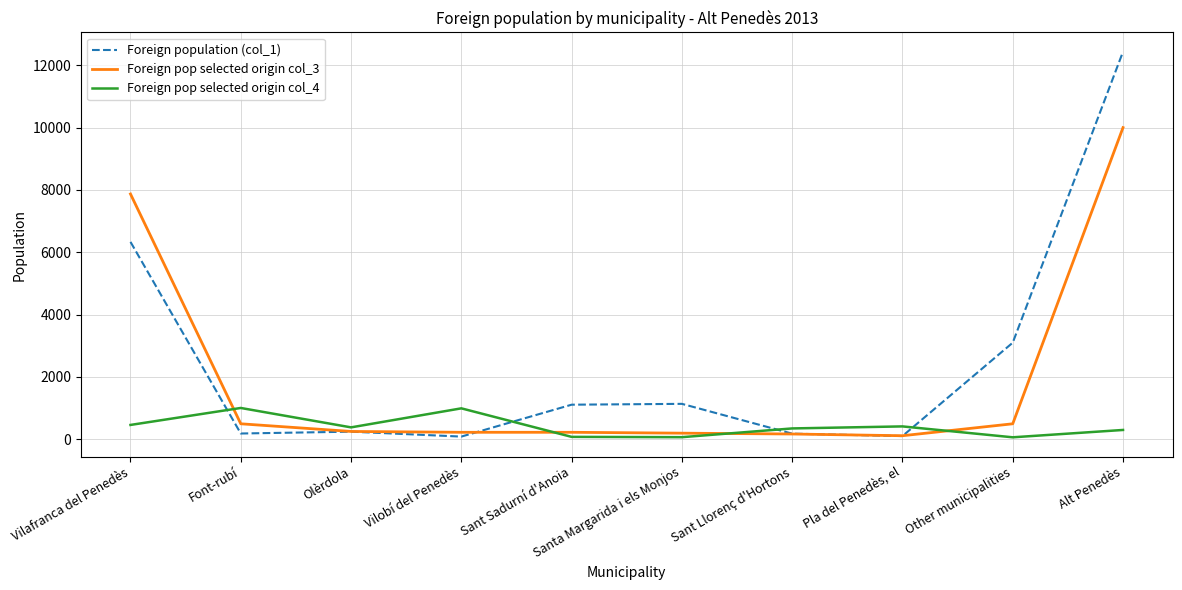

True or false: Foreign pop selected origin col_3 has a value of 492 at Other municipalities.

True